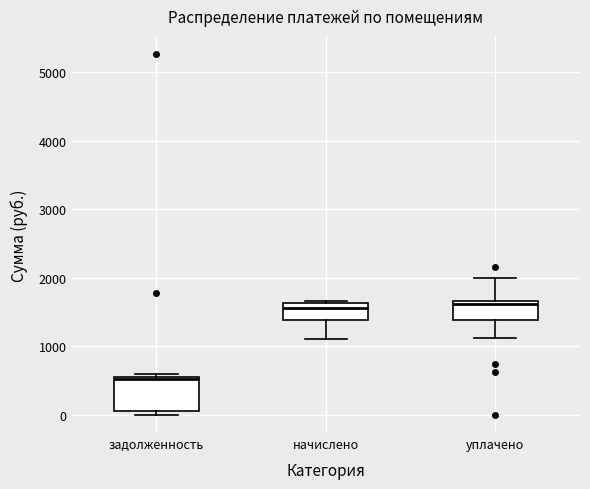

Where does the lower whisker of the box for начислено end on the y-axis? The values are not printed on the chart, so give them approximately, as read against the axis.

1100